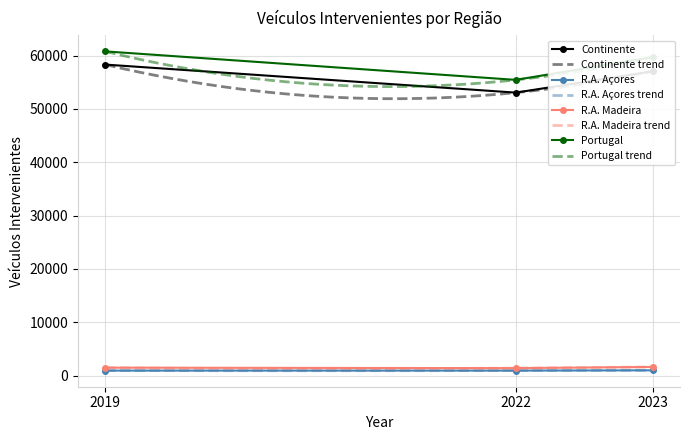

At which category is the sum across all series the highest?

2019